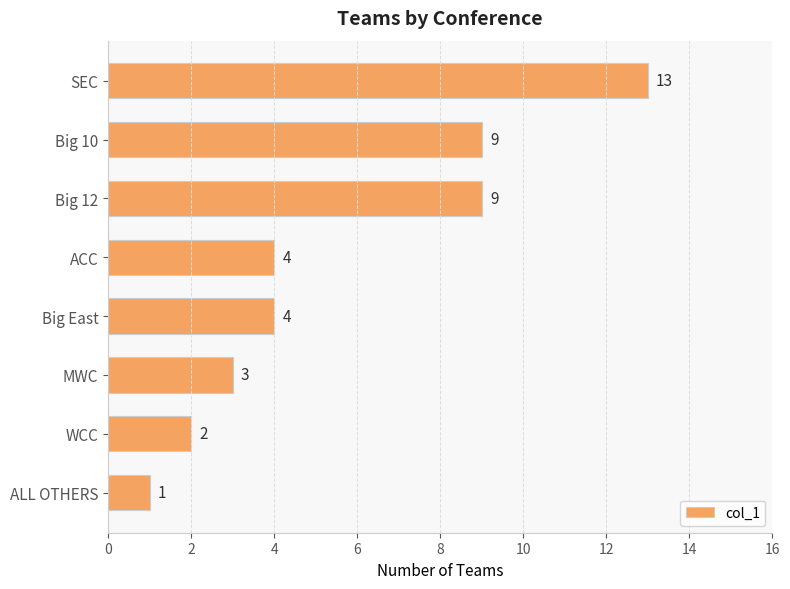

How many distinct data groups are displayed?

1